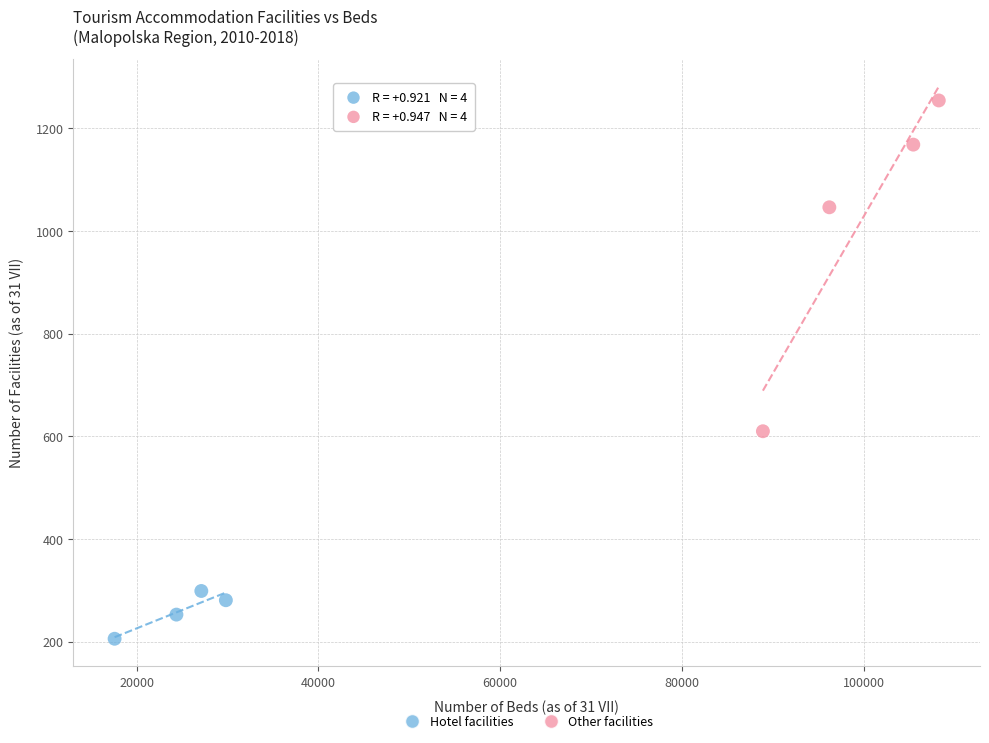

Which series contains the highest Y value?

Other facilities